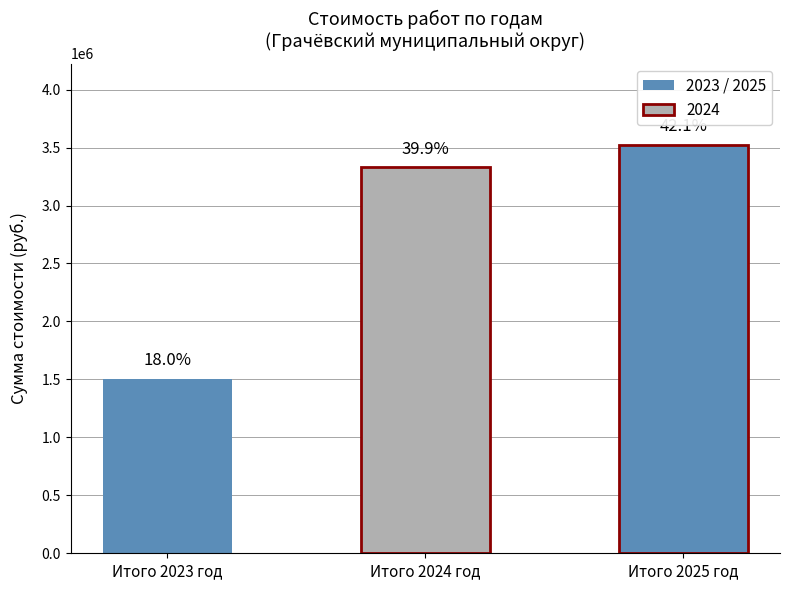

What is the value of the 2nd bar from the left?

3329555.6